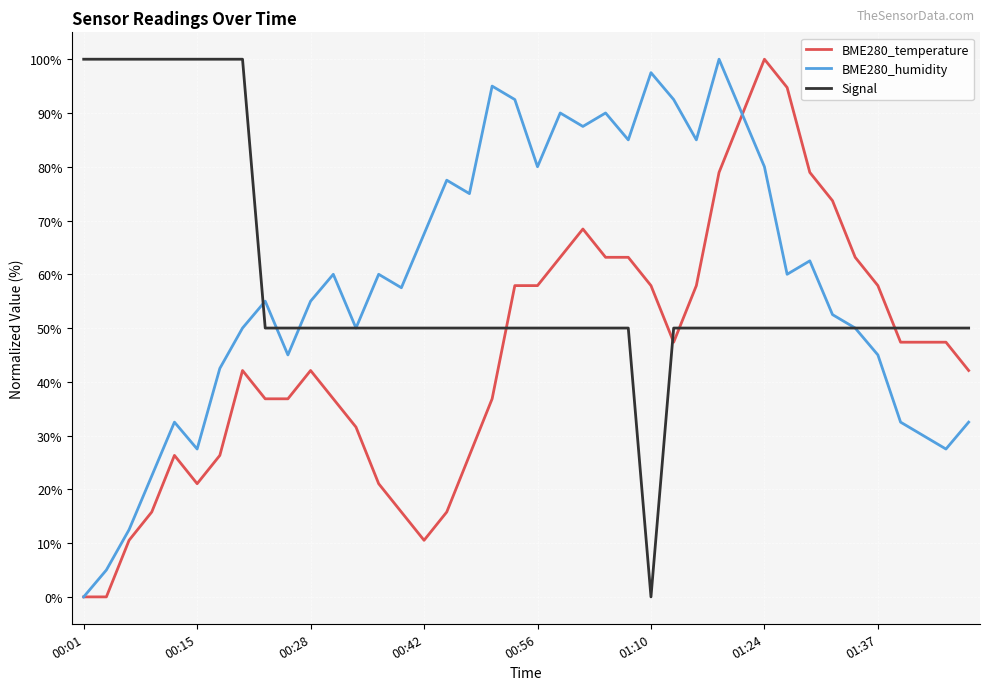

What is the difference between the second highest and minimum values in the BME280_temperature series?

94.7